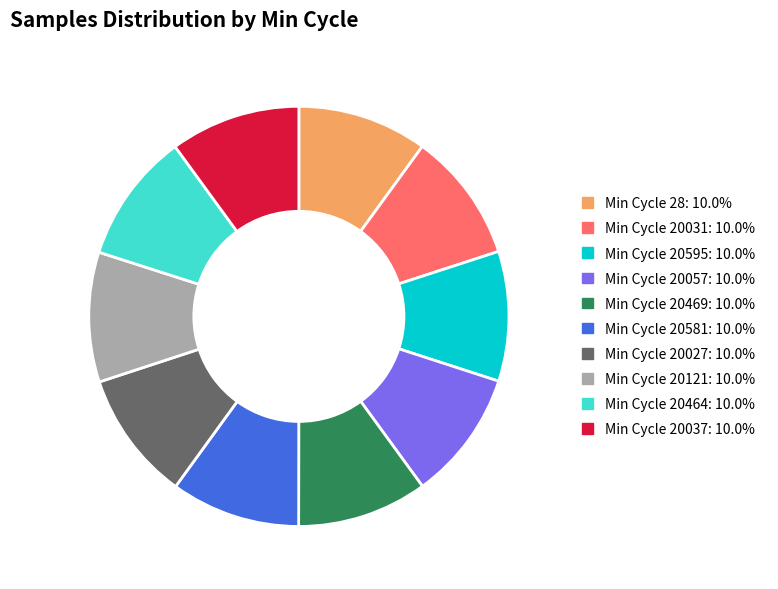

Approximately how many times larger is the value at Min Cycle 20037: 10.0% compared to Min Cycle 20027: 10.0%?

1.0